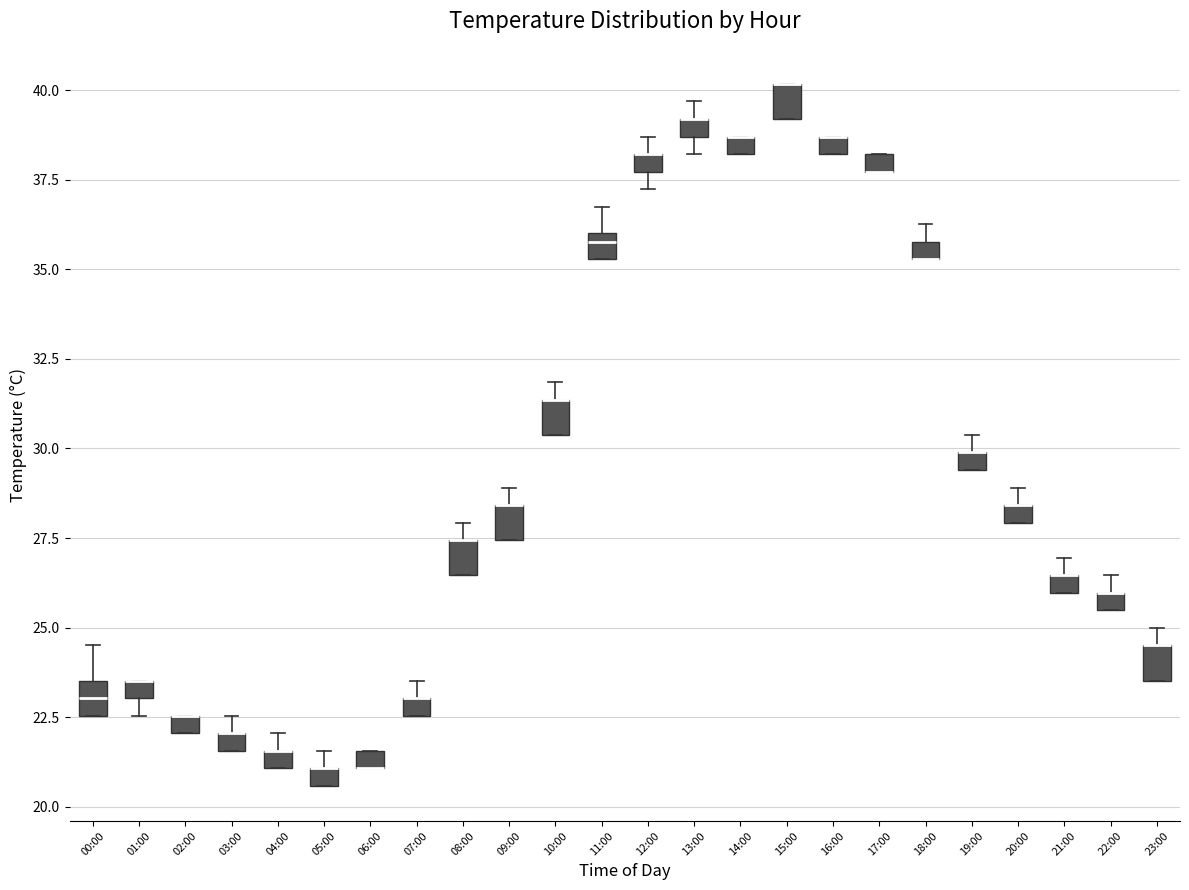

Where is the upper edge of the box for 04:00 on the y-axis? The values are not printed on the chart, so give them approximately, as read against the axis.

21.5